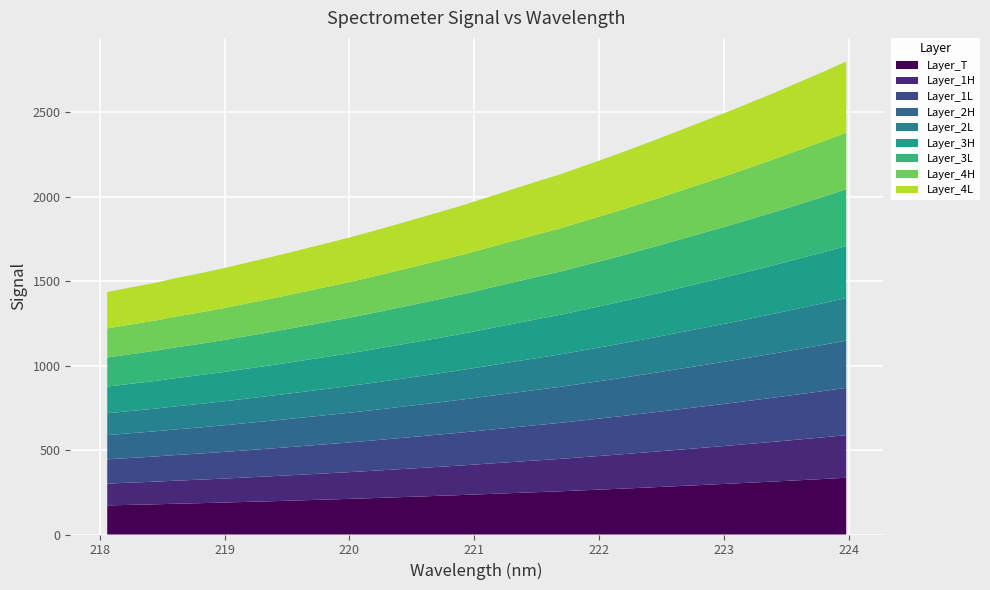

Reading left to right, list all the values displayed in this chart.

1435.1	1462.4	1489.4	1521.1	1549.3	1580.0	1613.6	1646.4	1681.5	1716.7	1752.1	1790.0	1830.3	1870.2	1911.1	1952.8	1998.1	2043.5	2088.2	2131.9	2182.0	2231.4	2283.4	2335.9	2391.0	2445.6	2500.2	2557.6	2615.4	2675.6	2736.2	2799.1